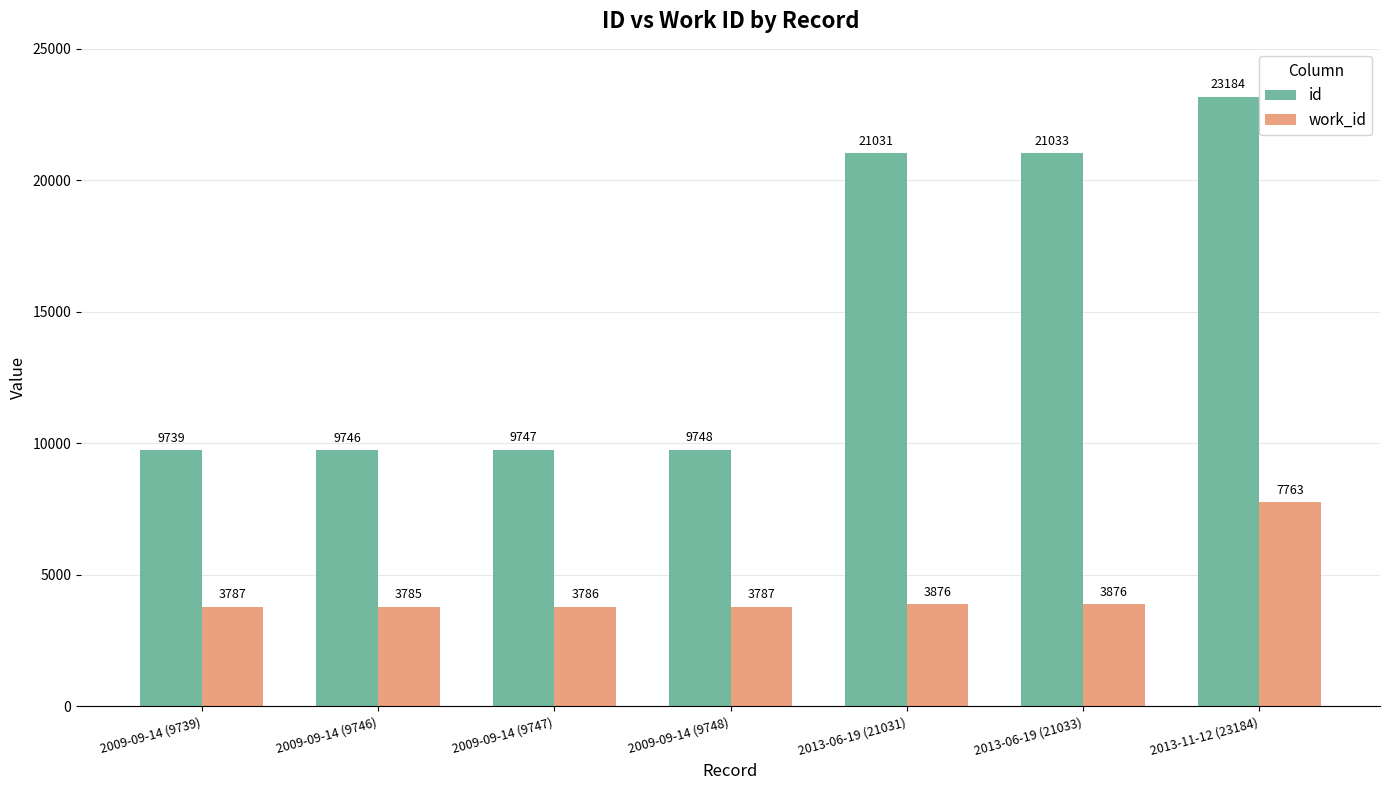

How many bars are there in each group?

2